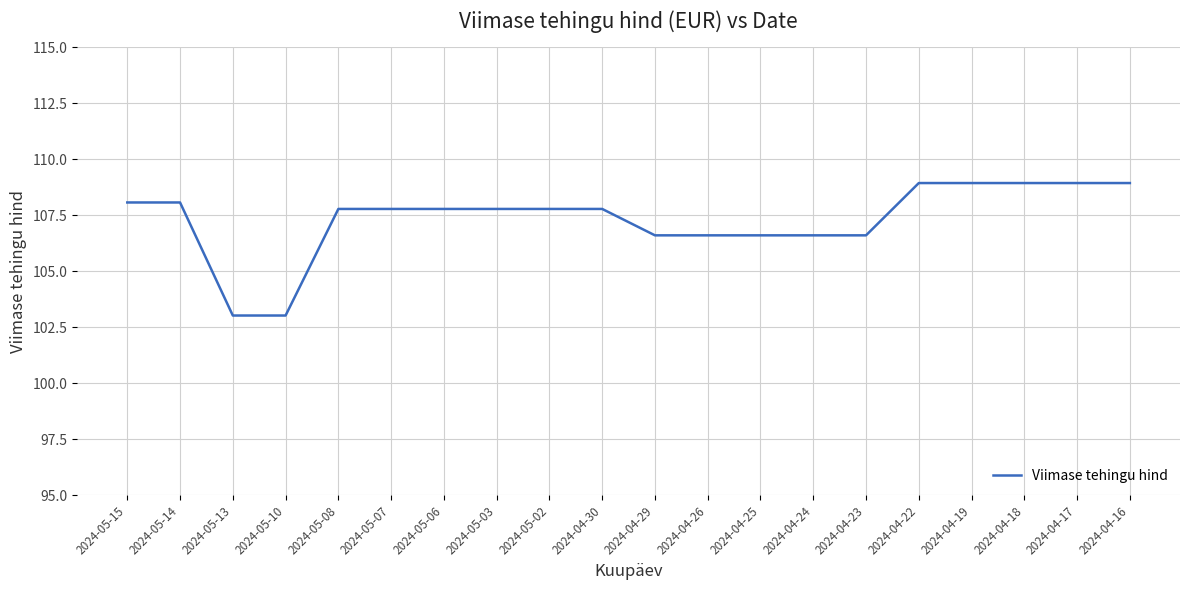

Does the chart have visible grid lines?

Yes